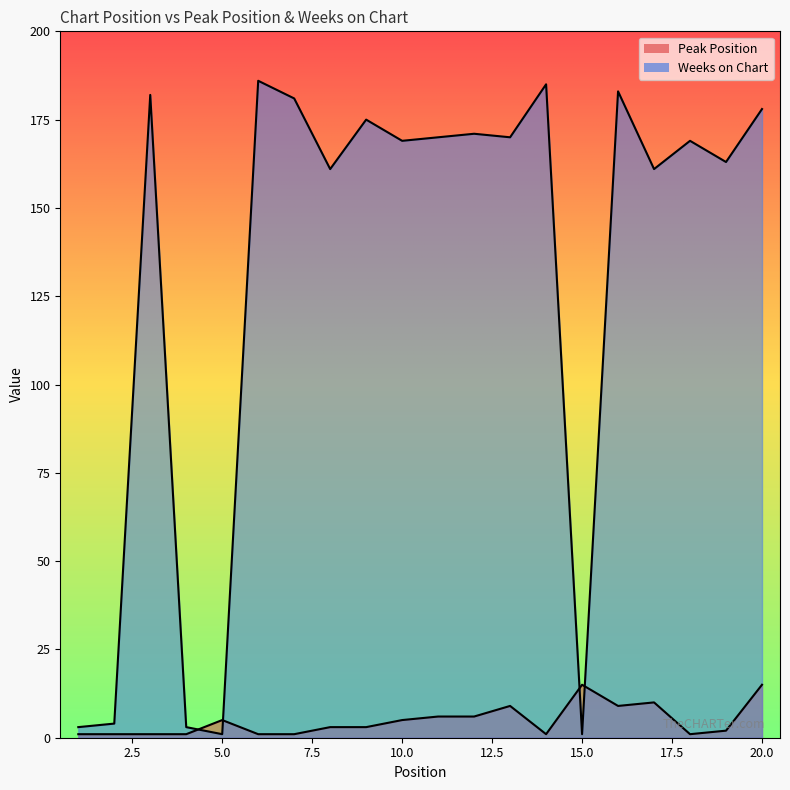

Reading left to right, what are all the values shown in this chart?

Peak Position: 1	1	1	1	5	1	1	3	3	5	6	6	9	1	15	9	10	1	2	15
Weeks on Chart: 3	4	182	3	1	186	181	161	175	169	170	171	170	185	1	183	161	169	163	178